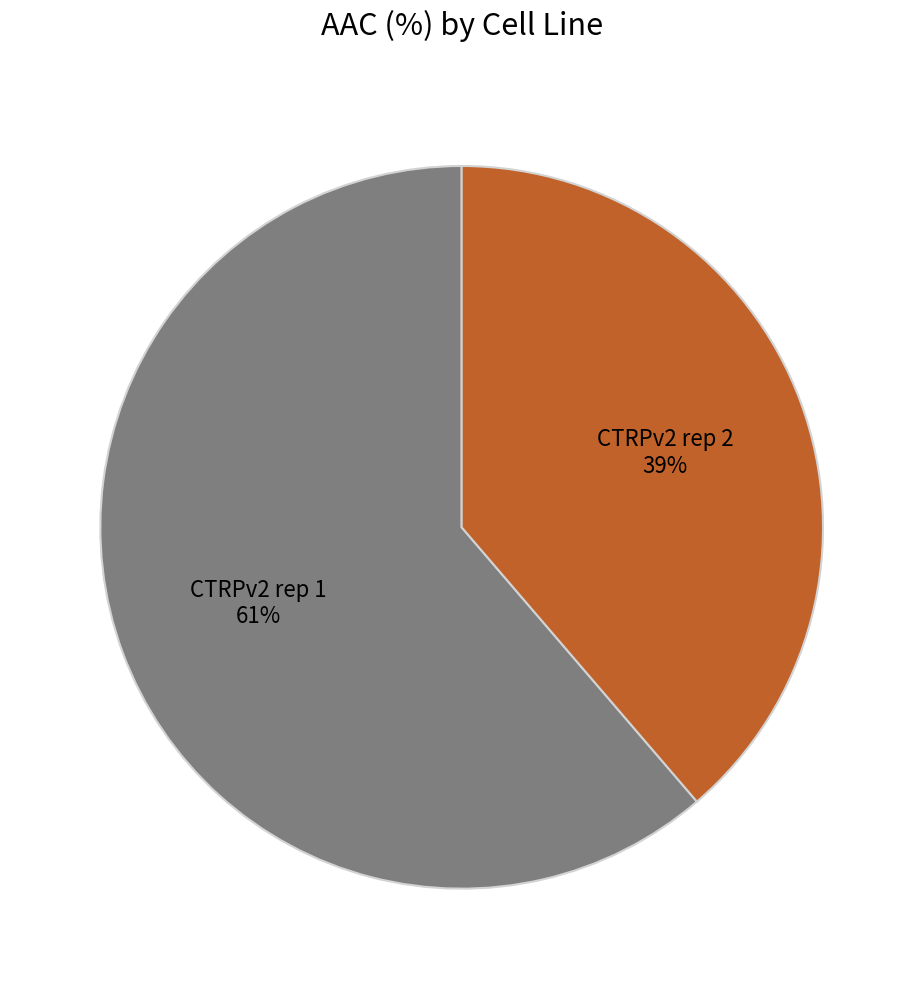

Which category has the biggest portion of the pie?

CTRPv2 rep 1